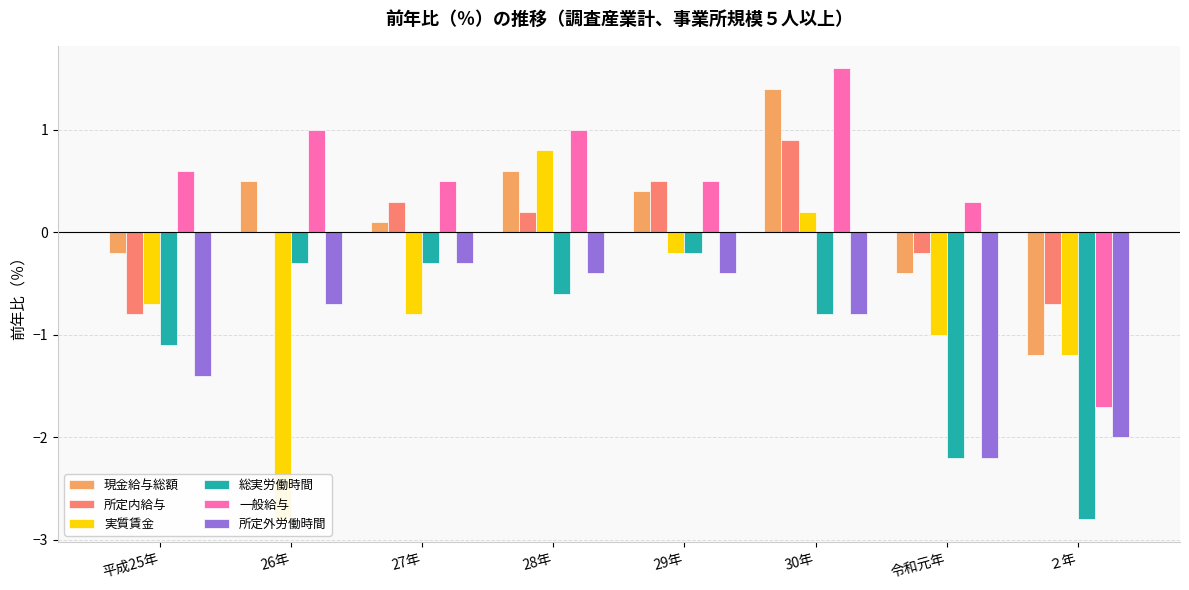

What is the difference between the 総実労働時間 values at 平成25年 and 30年?

0.3